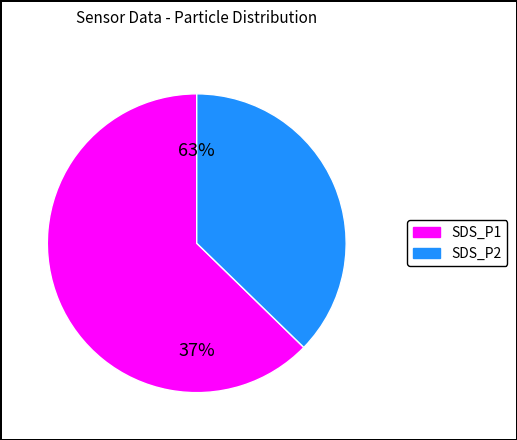

How many slices are in this pie chart?

2